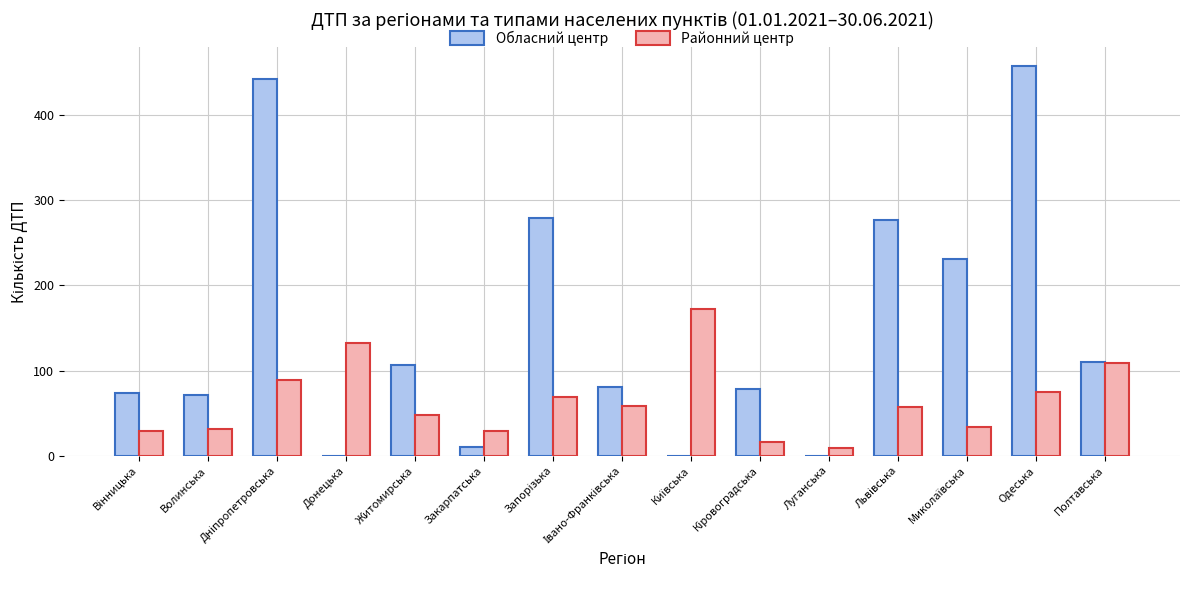

What is the sum of all Районний центр values?

957